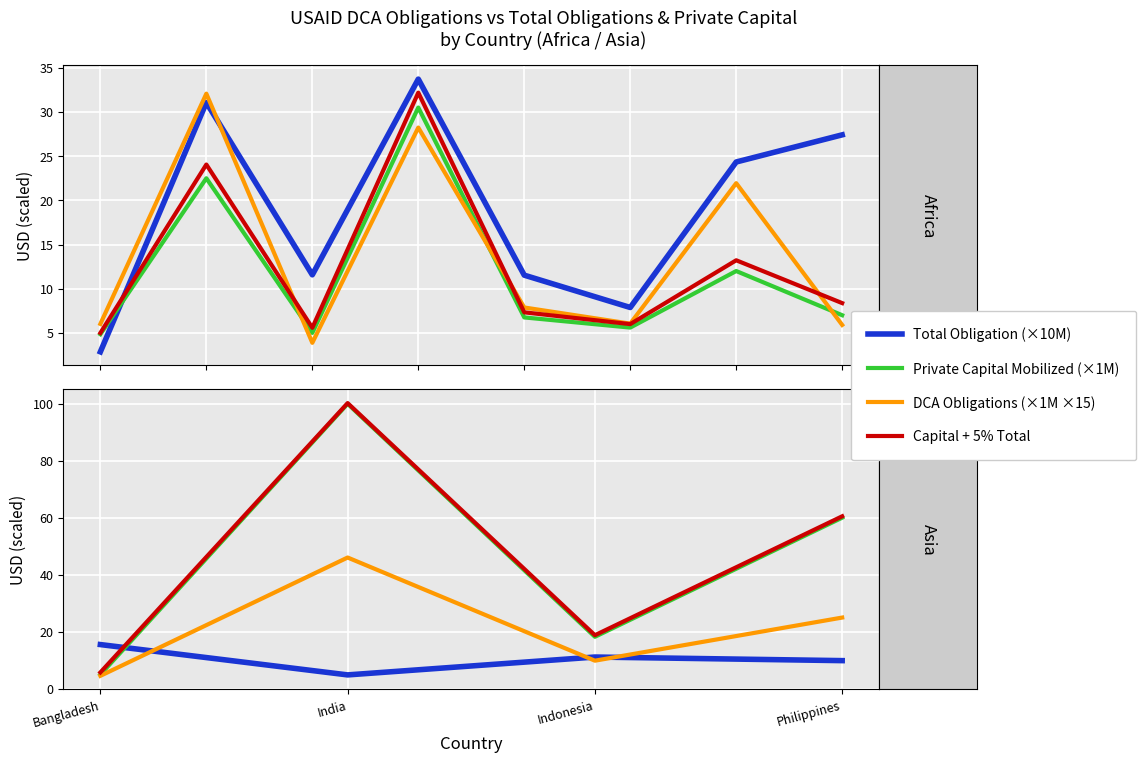

How many series are shown in this chart?

4